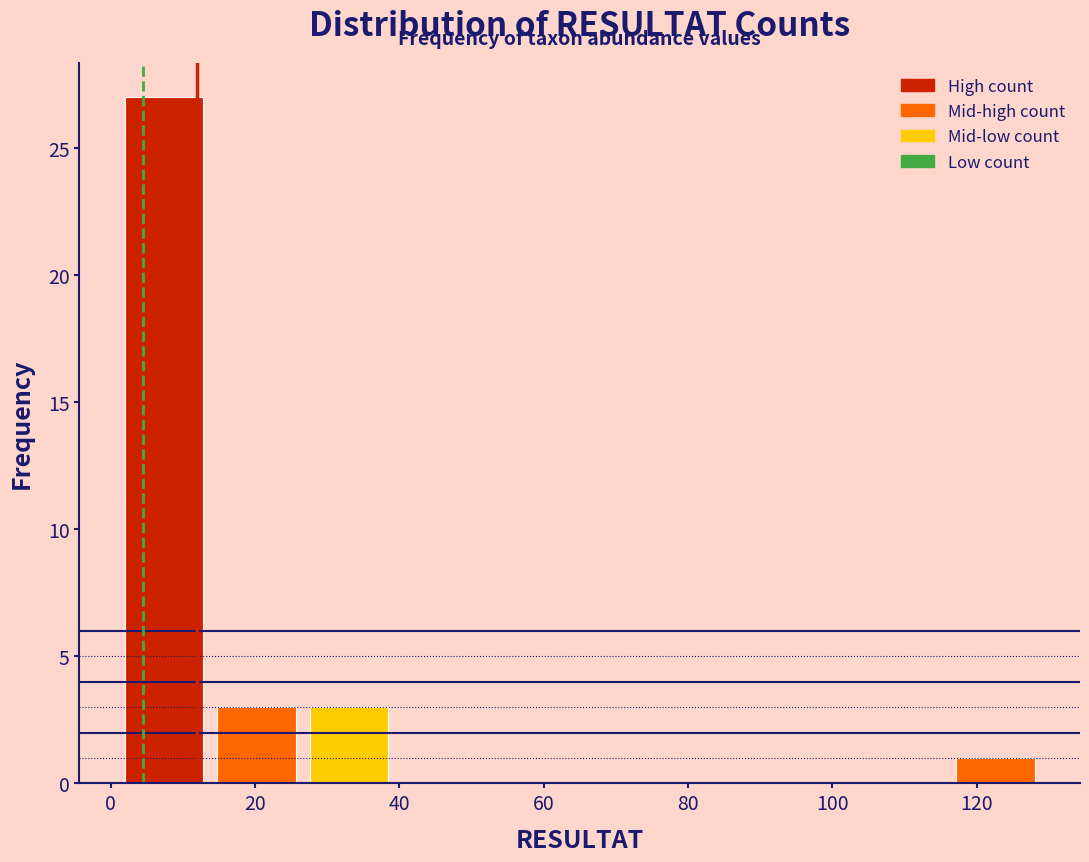

Reading left to right, transcribe this chart: for each bar, give the range it covers on the x-axis and its height. Neither the bar edges nor the heights are printed on the chart, so give them approximately, as read against the axes.

1.0 to 13.8: 27
13.8 to 26.6: 3
26.6 to 39.4: 3
39.4 to 52.2: 0
52.2 to 65.0: 0
65.0 to 77.8: 0
77.8 to 90.6: 0
90.6 to 103.4: 0
103.4 to 116.2: 0
116.2 to 129.0: 1